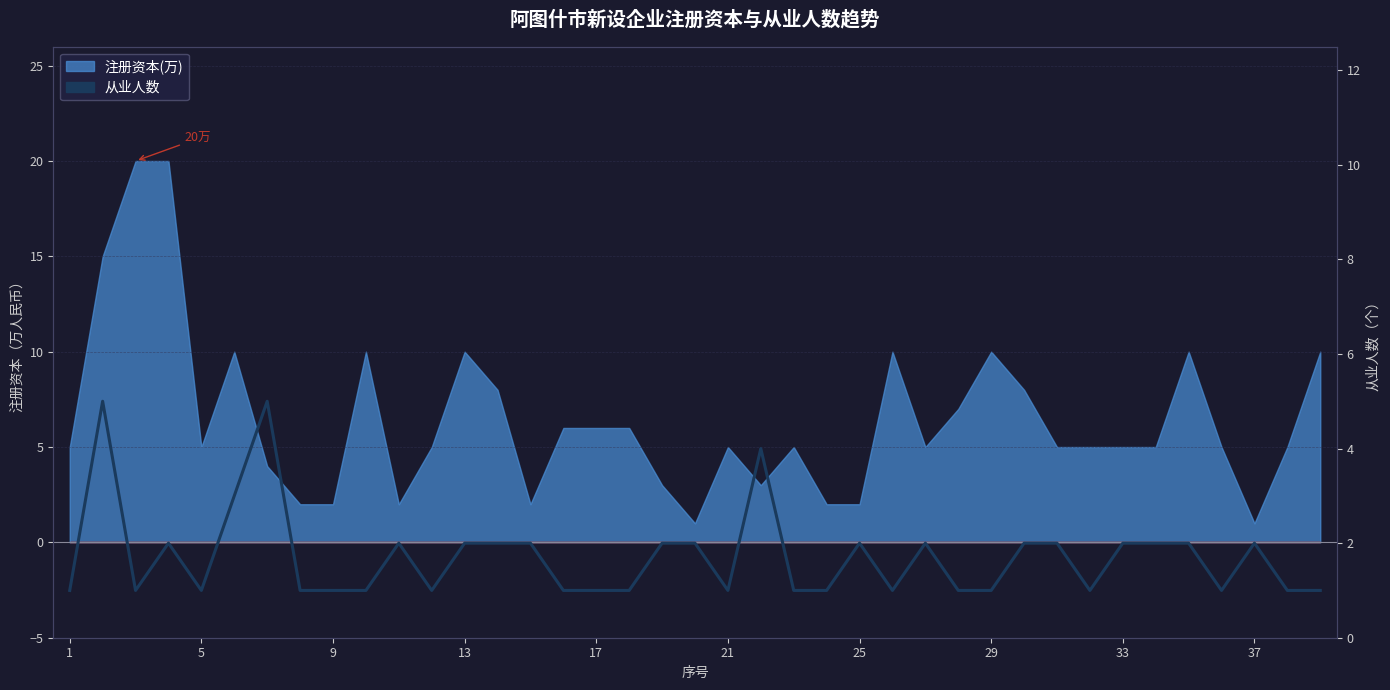

Which has a higher value, 34 or 37?

34